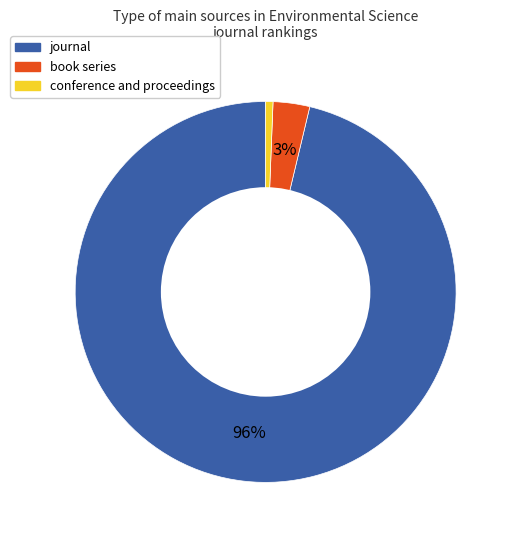

True or false: conference and proceedings accounts for 1% of the total.

True